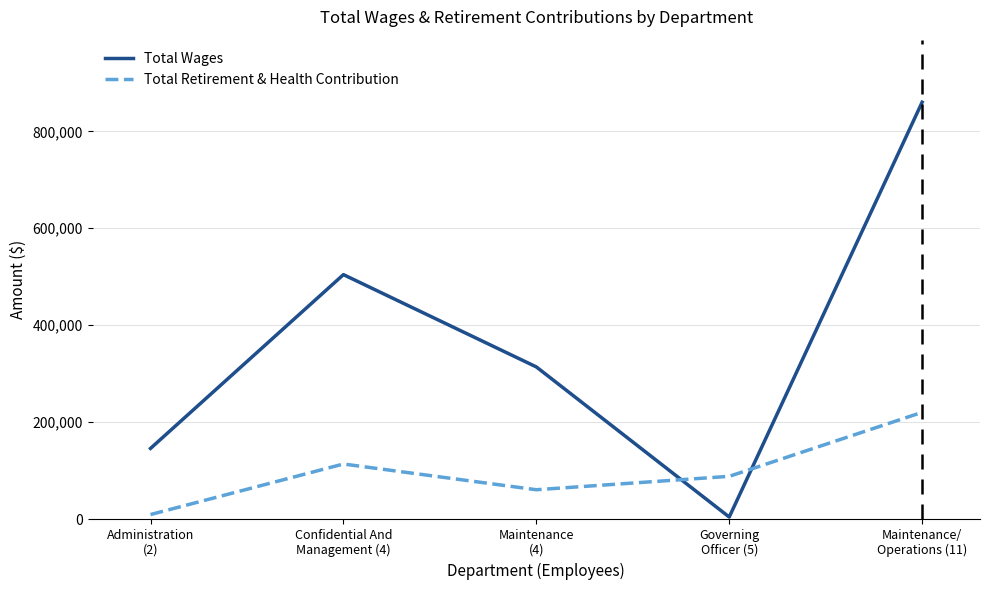

Count the Total Retirement & Health Contribution values in the range 60736 to 113826.

3